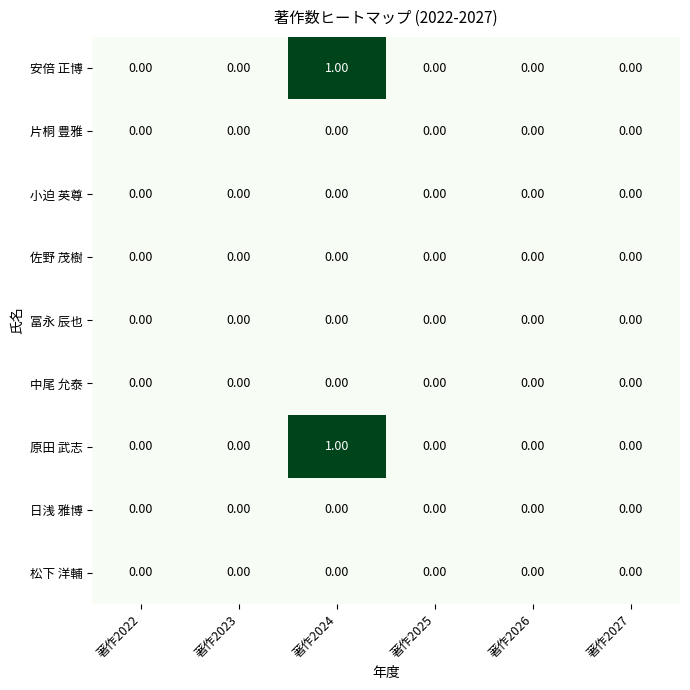

What is the maximum value shown in the chart?

1